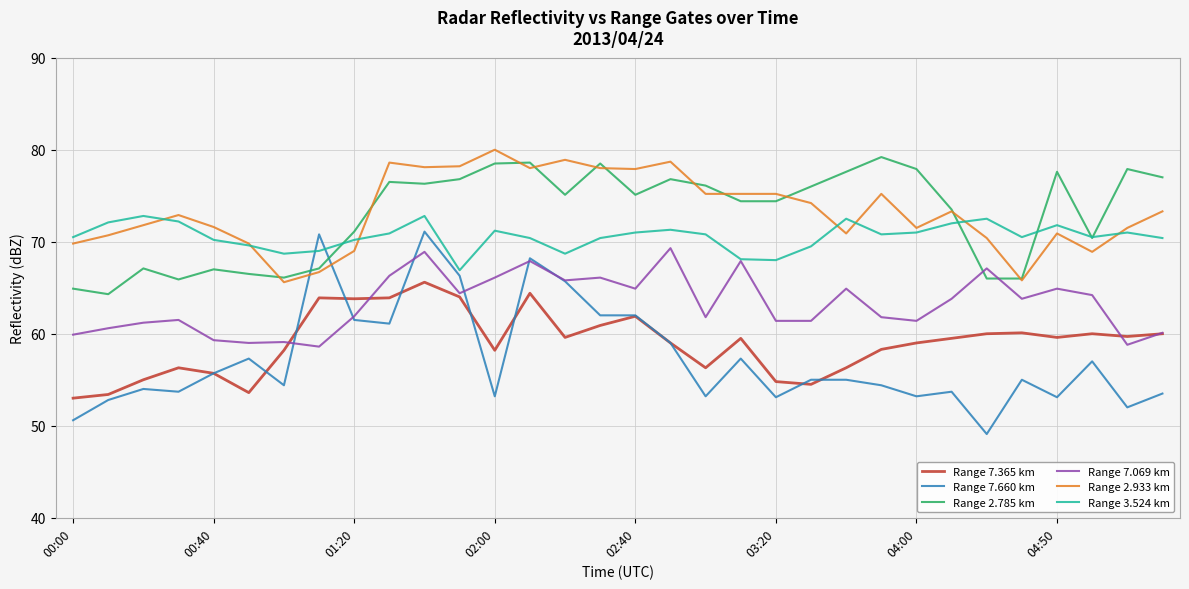

What is the greatest value displayed?

80.0